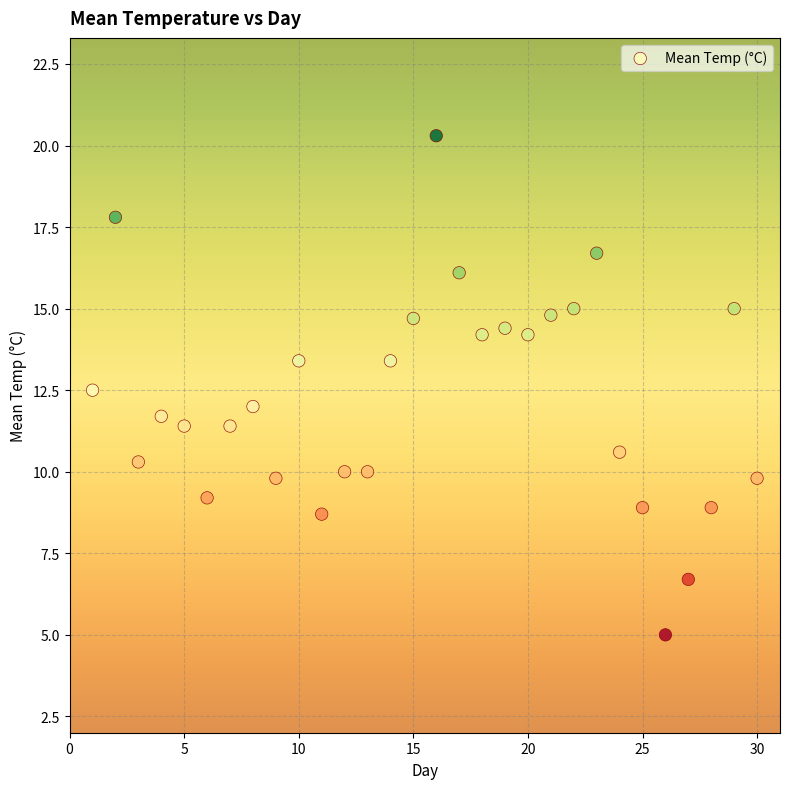

What is the range of X values (max minus min)?

29.0